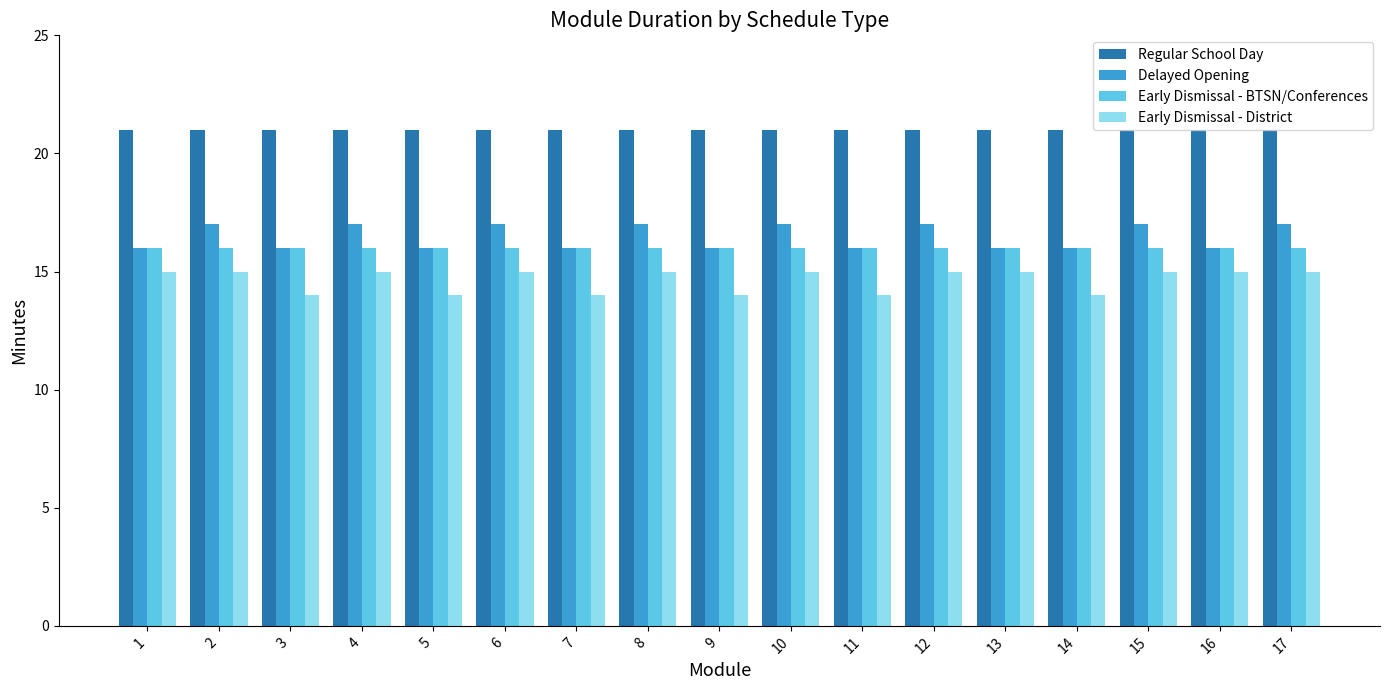

List the series in order of their peak value, highest first.

Regular School Day, Delayed Opening, Early Dismissal - BTSN/Conferences, Early Dismissal - District